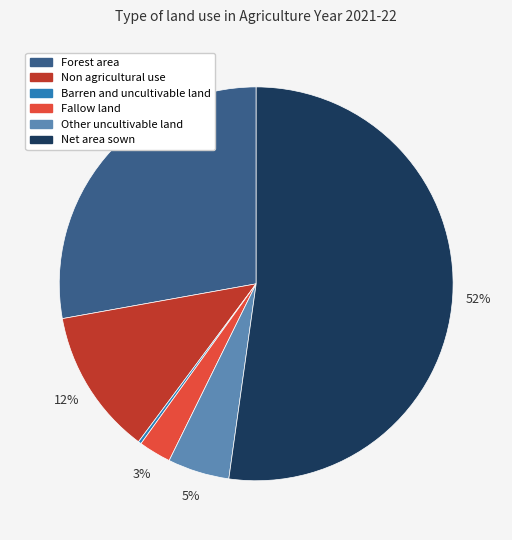

What is the ratio of the value at Non agricultural use to the value at Forest area?

0.4